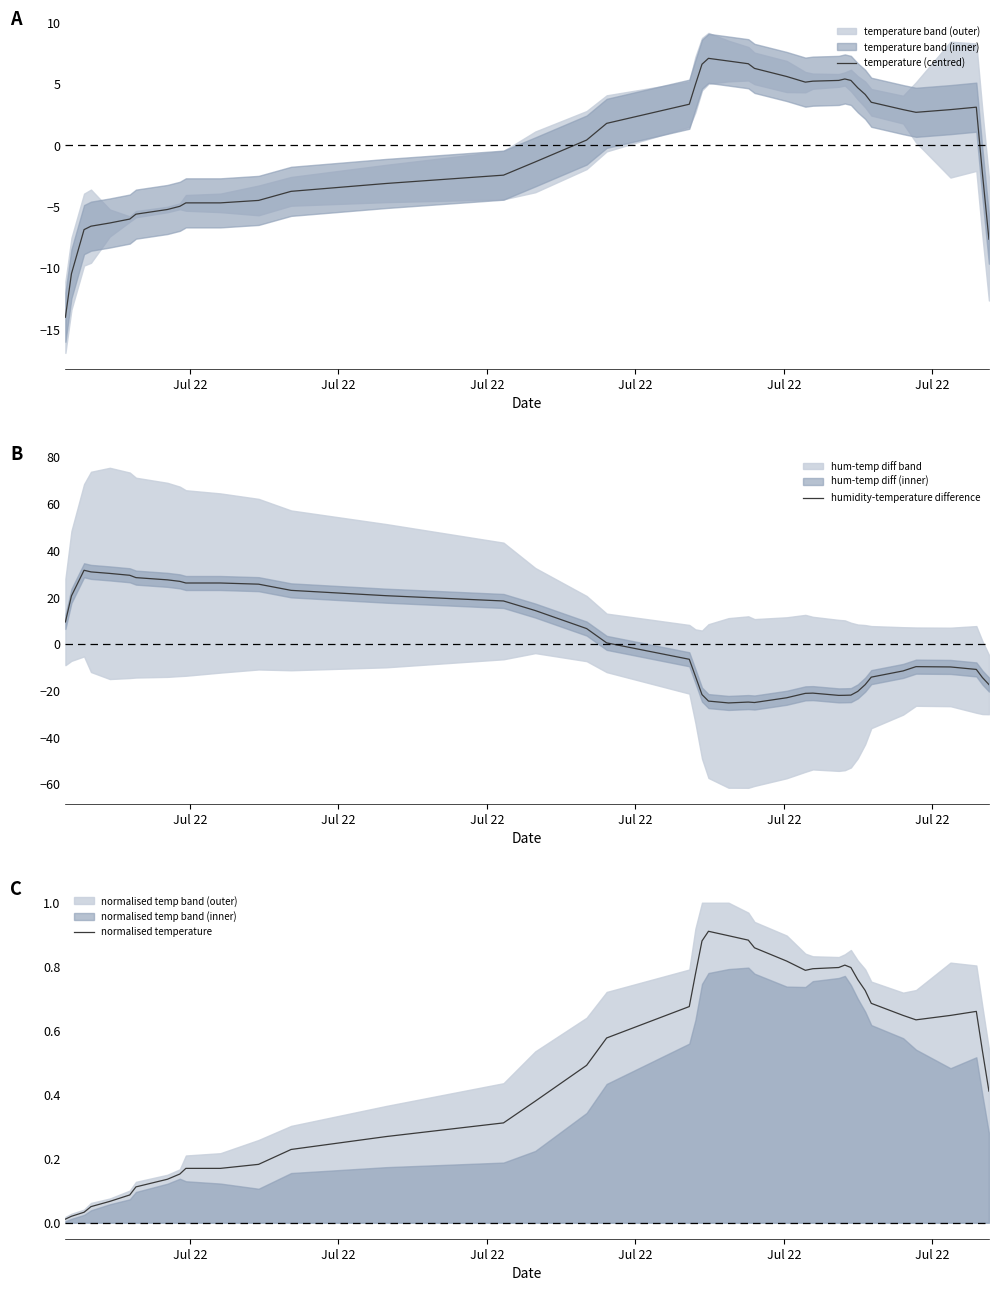

True or false: normalised temperature has more than 1 interior local peaks.

True